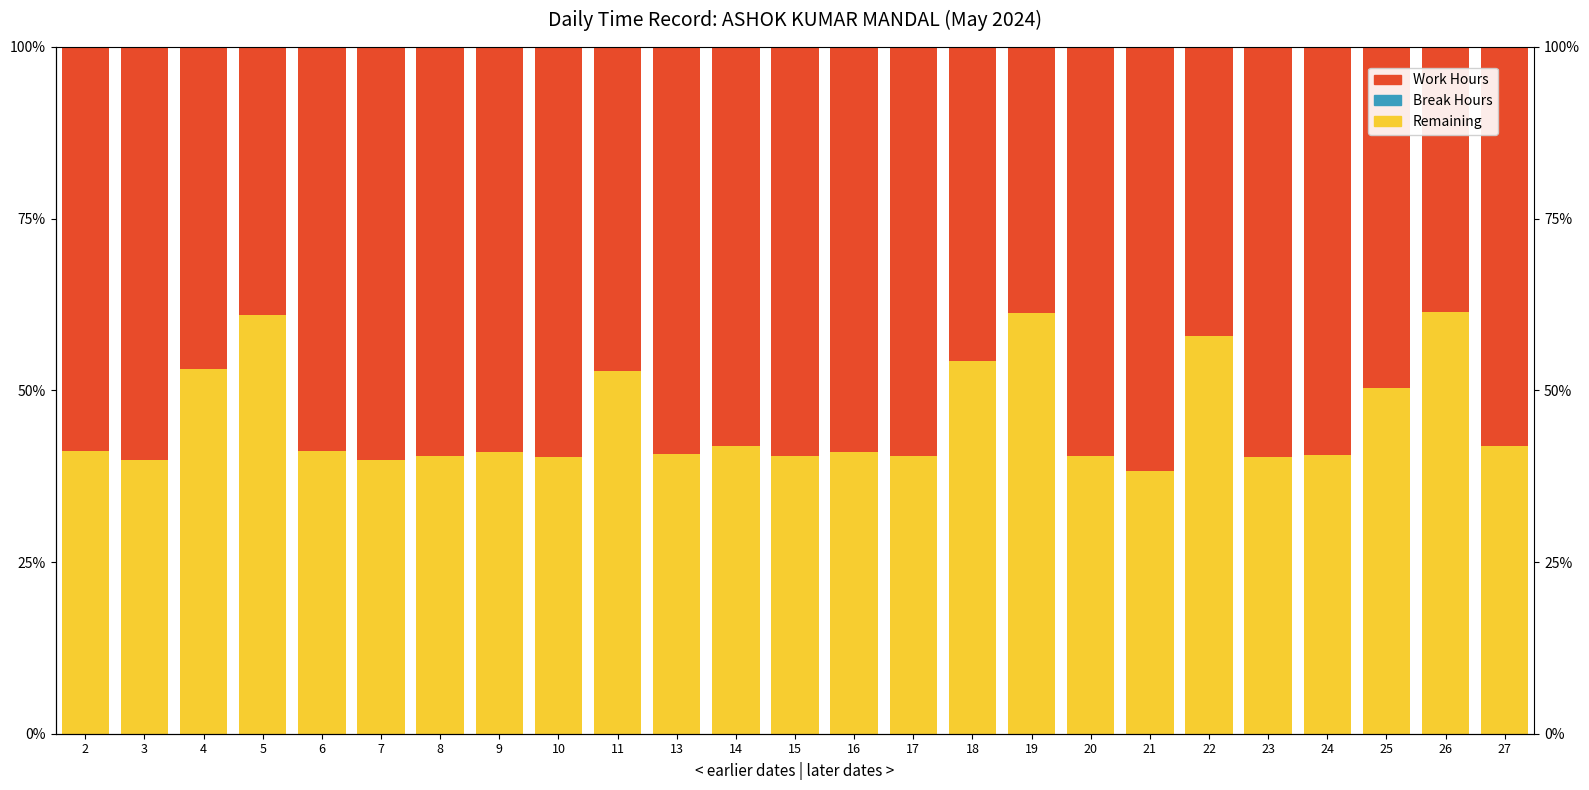

What is the difference between the Remaining (Non-work) values at 26 and 17?

20.9